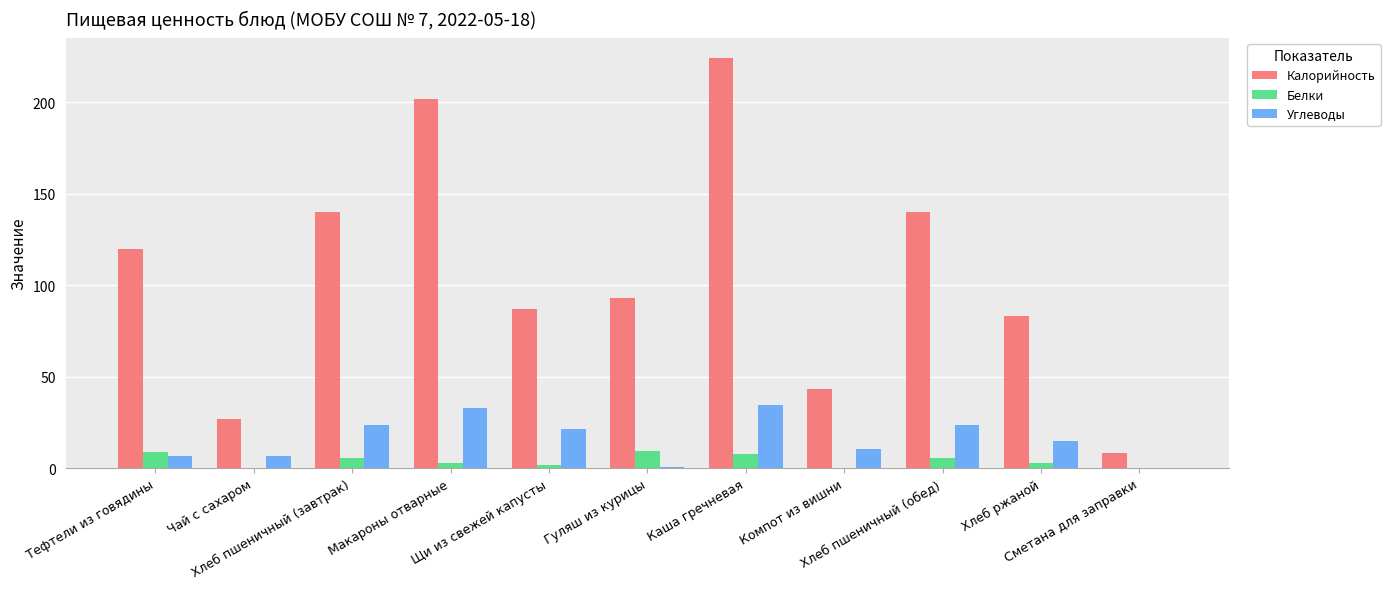

What is the sum of all Белки values?

44.6